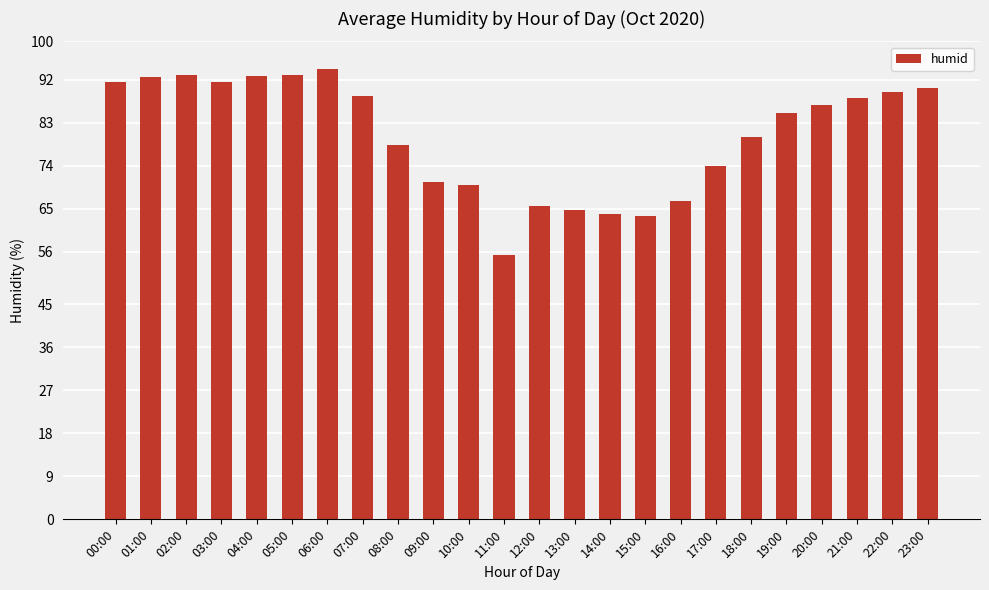

Which category has the lowest value across all series?

11:00